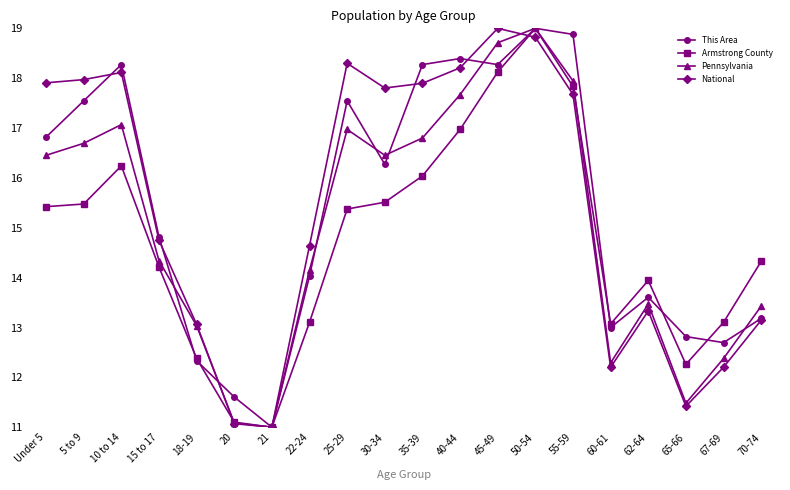

At which label does Armstrong County first exceed 15?

Under 5